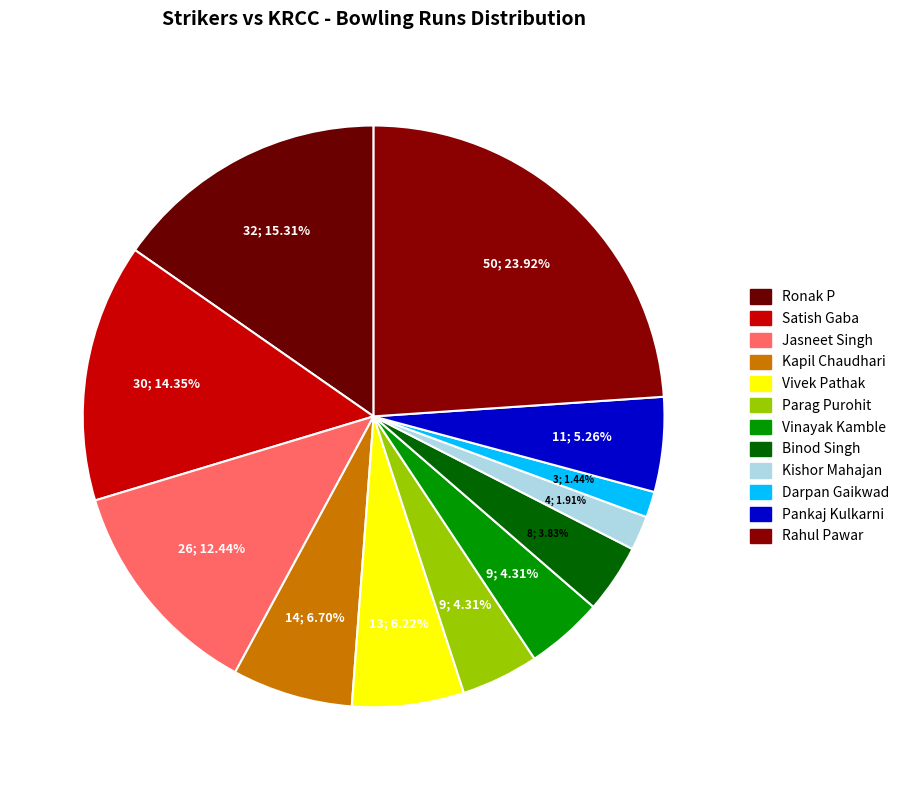

To the nearest percent, what is the difference between the Darpan Gaikwad and Binod Singh slice percentages?

2%